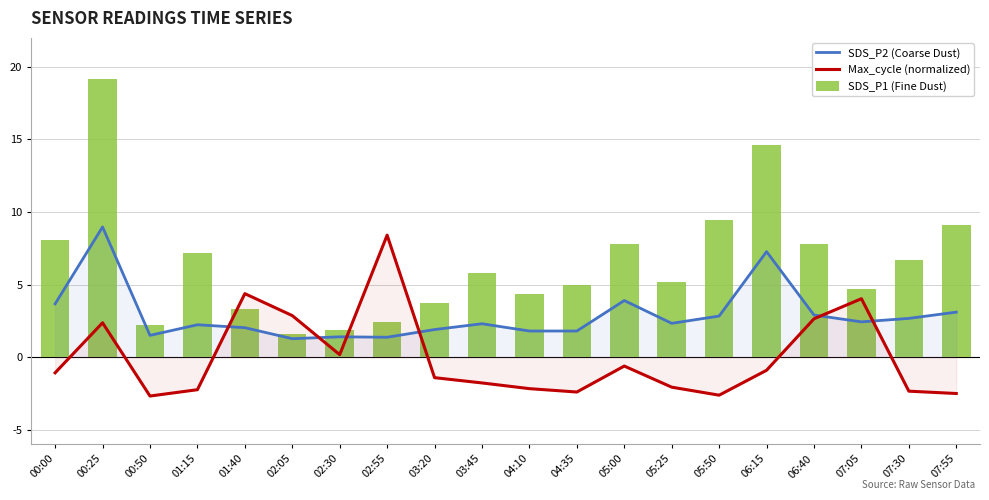

Rank the categories by SDS_P2 (Coarse Dust) value from lowest to highest.

02:05, 02:55, 02:30, 00:50, 04:10, 04:35, 03:20, 01:40, 01:15, 03:45, 05:25, 07:05, 07:30, 05:50, 06:40, 07:55, 00:00, 05:00, 06:15, 00:25